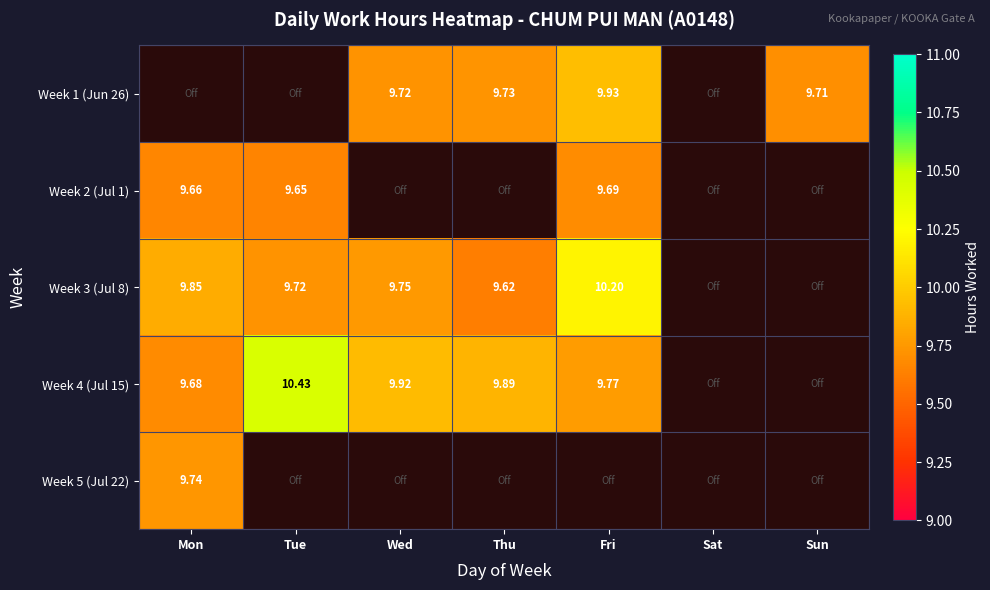

Rank the series at Fri from lowest to highest value.

Week 2 (Jul 1), Week 4 (Jul 15), Week 1 (Jun 26), Week 3 (Jul 8), Week 5 (Jul 22)